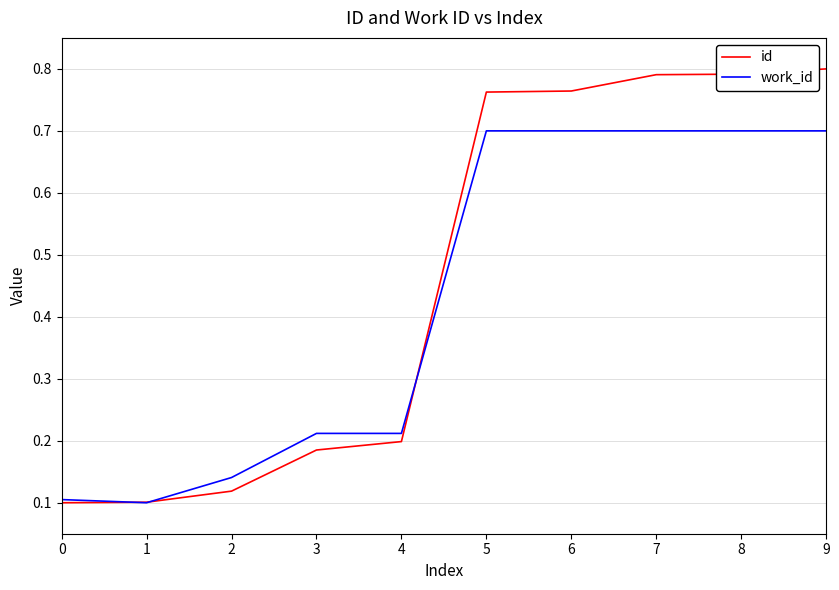

How many lines are shown in the chart?

2